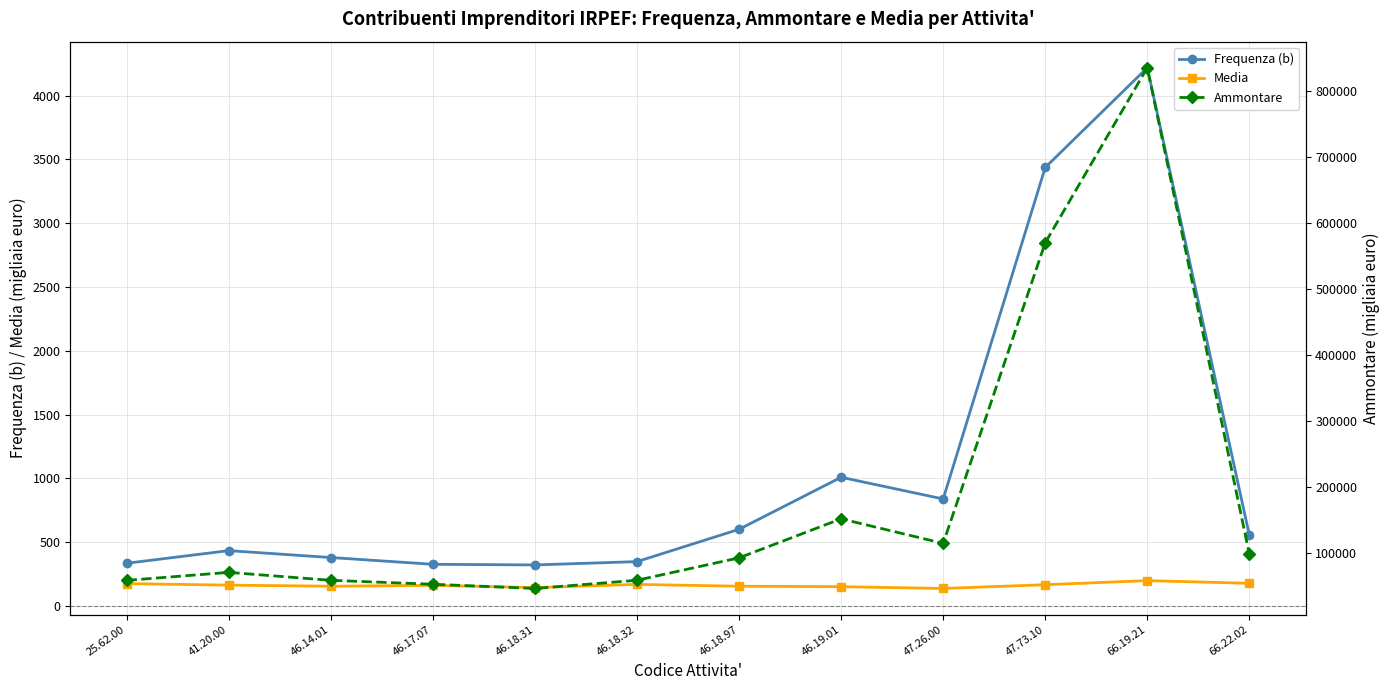

Where is Ammontare nearest to the value 440798?

47.73.10